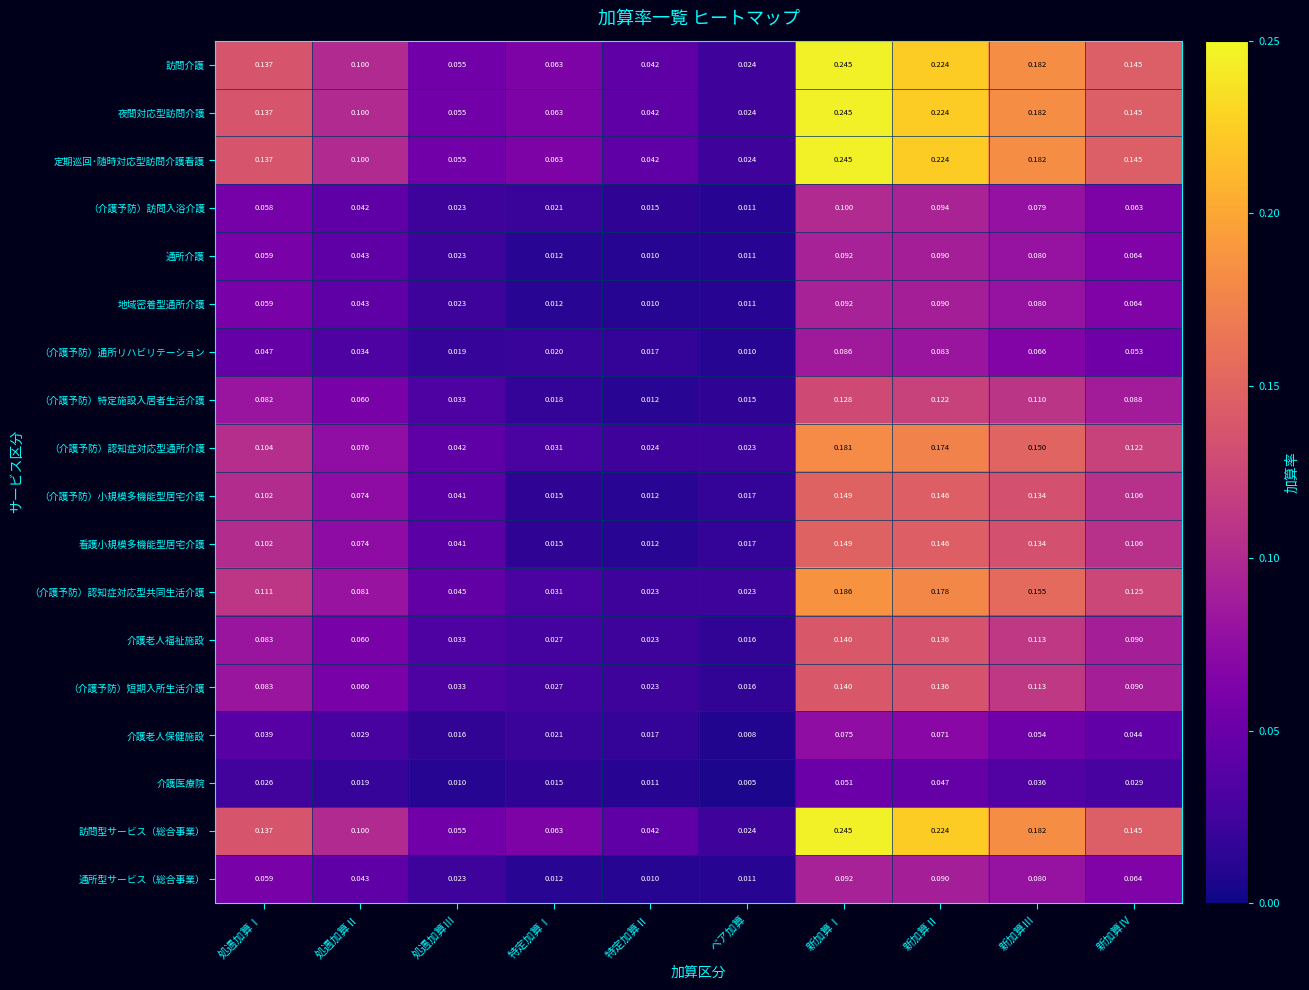

At which category is the sum across all series the highest?

新加算Ⅰ